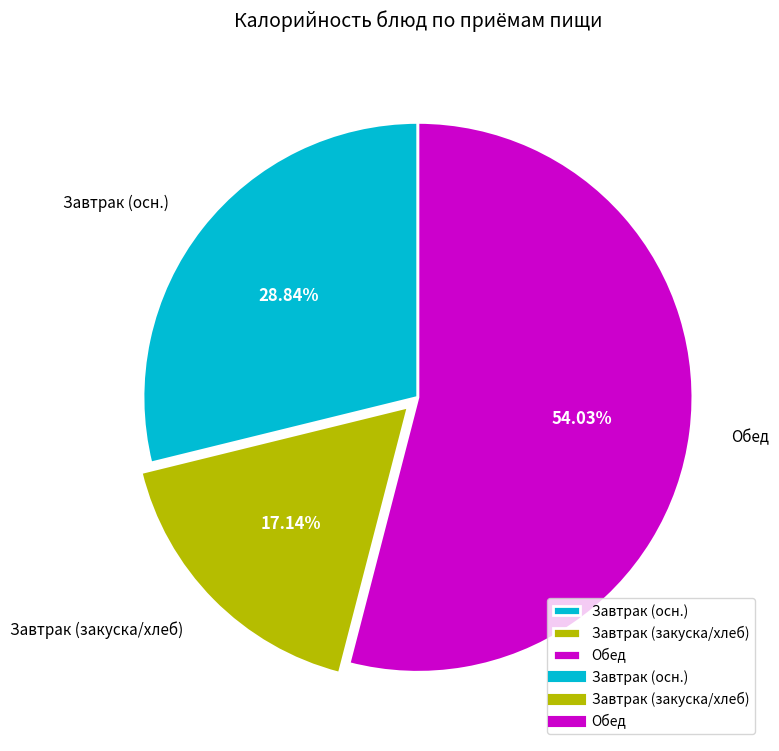

What is the smallest slice in the pie chart?

Завтрак (закуска/хлеб)